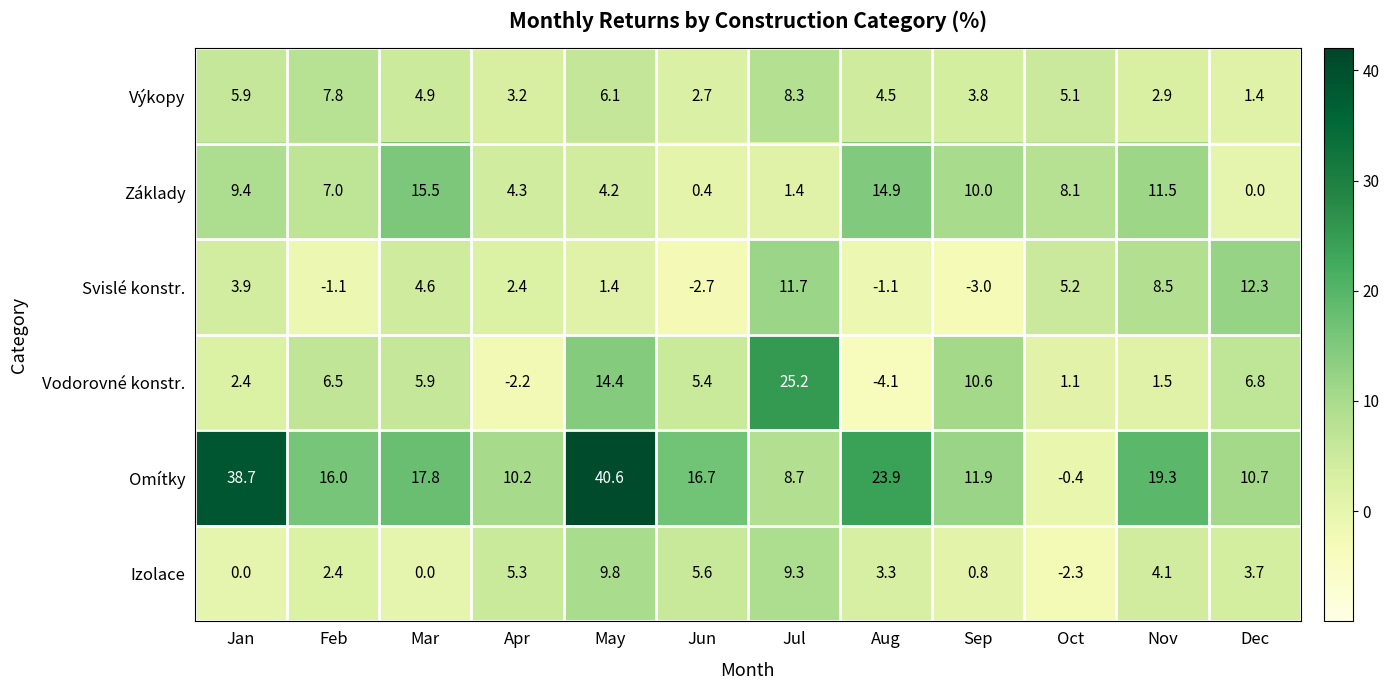

Which series has the largest total across all categories?

Omítky